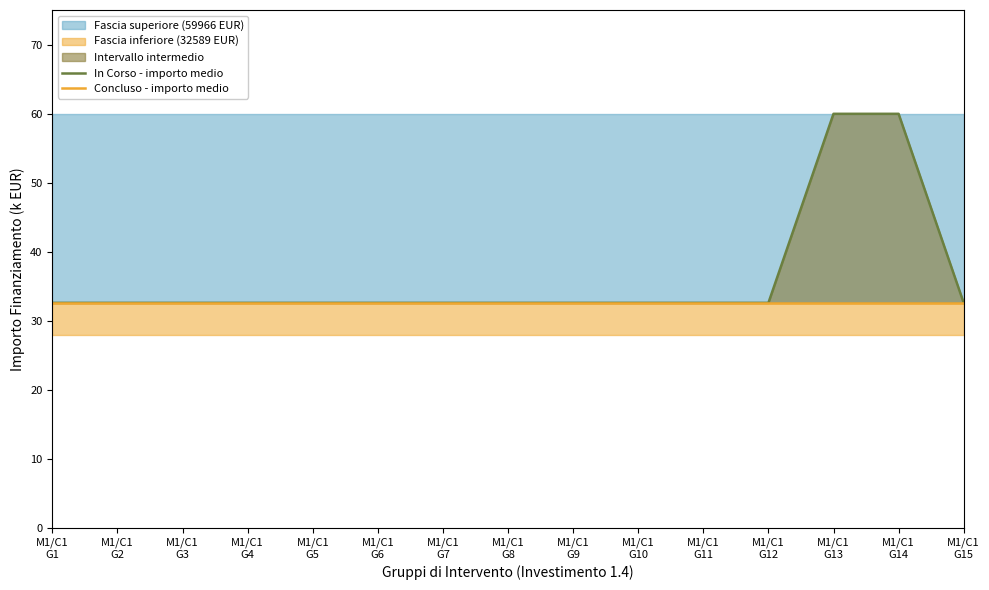

At M1/C1
G13, list the series in order from largest to smallest.

In Corso - importo medio, Concluso - importo medio